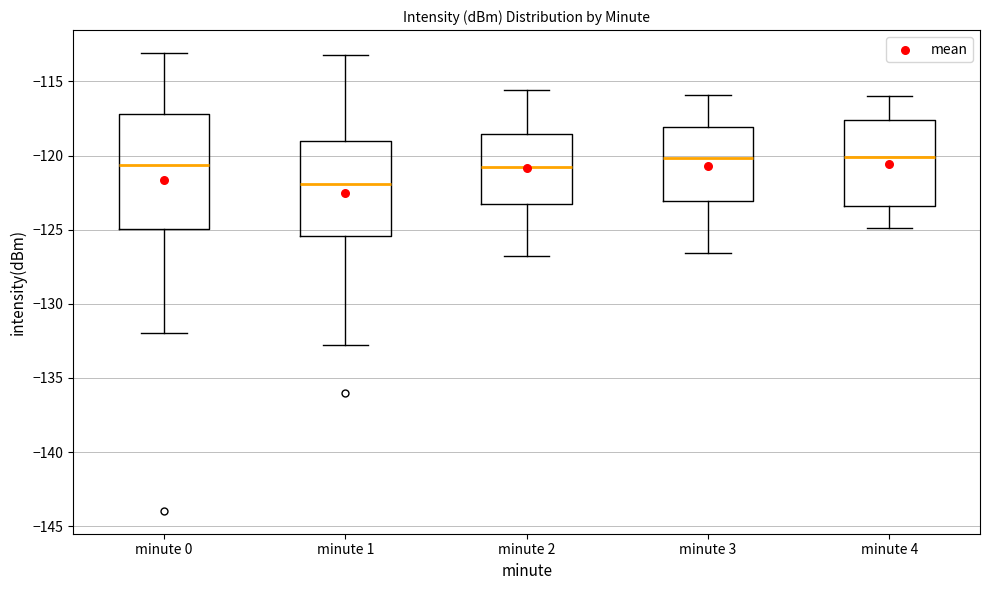

Where does the upper whisker of the box for minute 1 end on the y-axis? The values are not printed on the chart, so give them approximately, as read against the axis.

-113.0